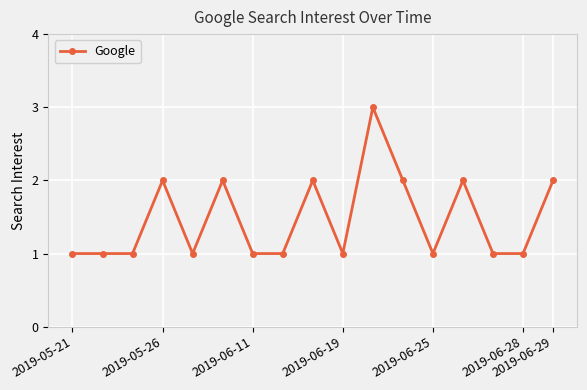

What is the value of the 14th point from the left?

2